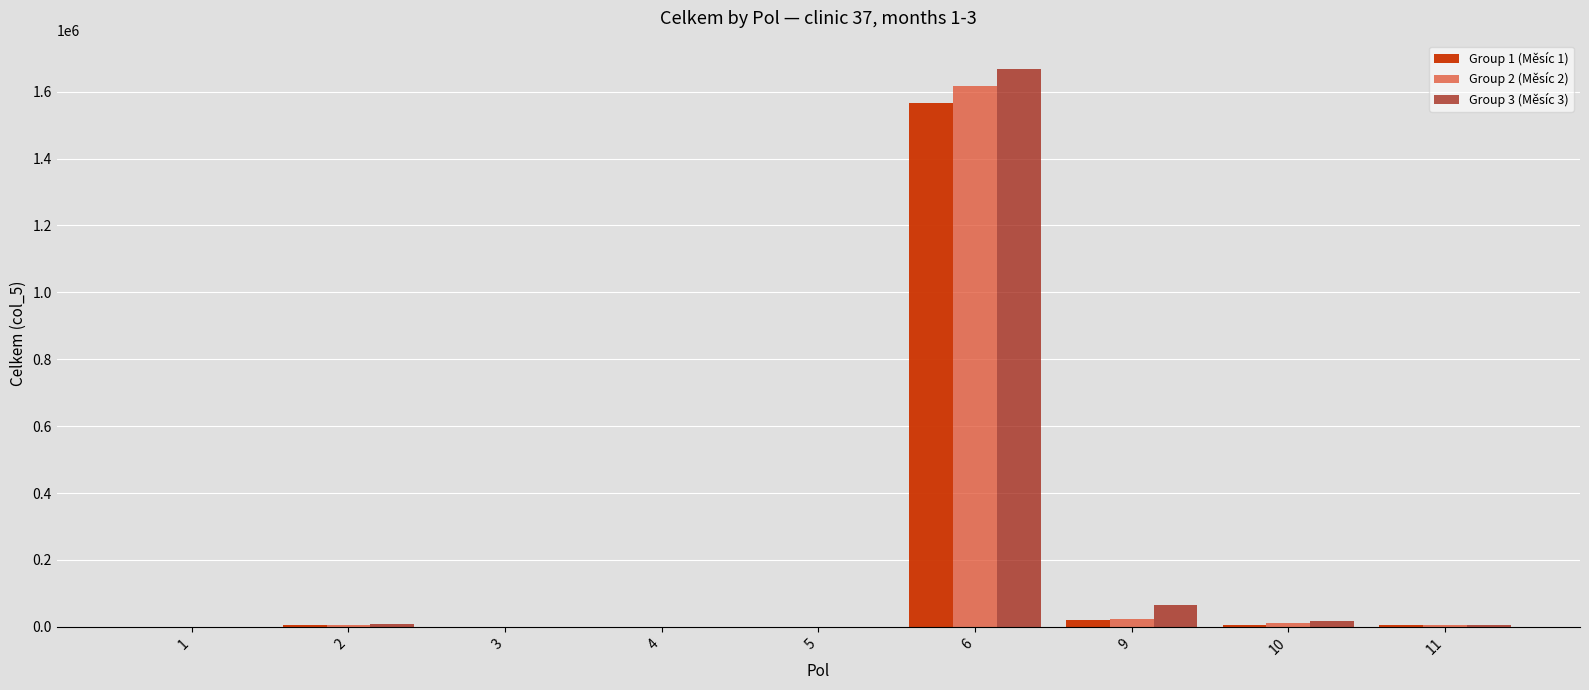

At which category is the sum across all series the highest?

6